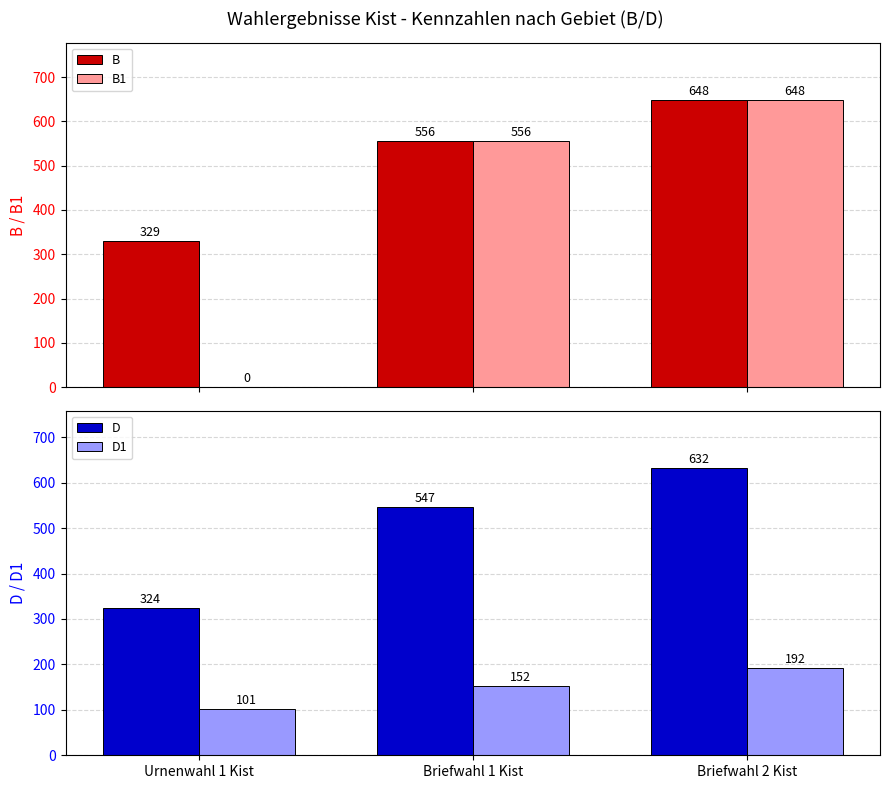

How many data points does each series have?

3